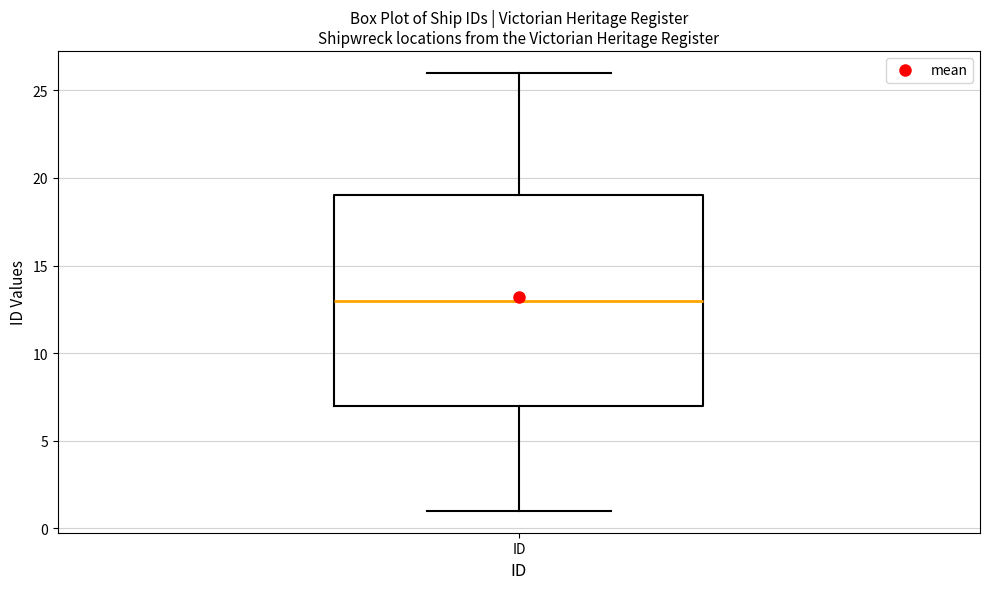

Where does the upper whisker of the box for ID end on the y-axis? The values are not printed on the chart, so give them approximately, as read against the axis.

26